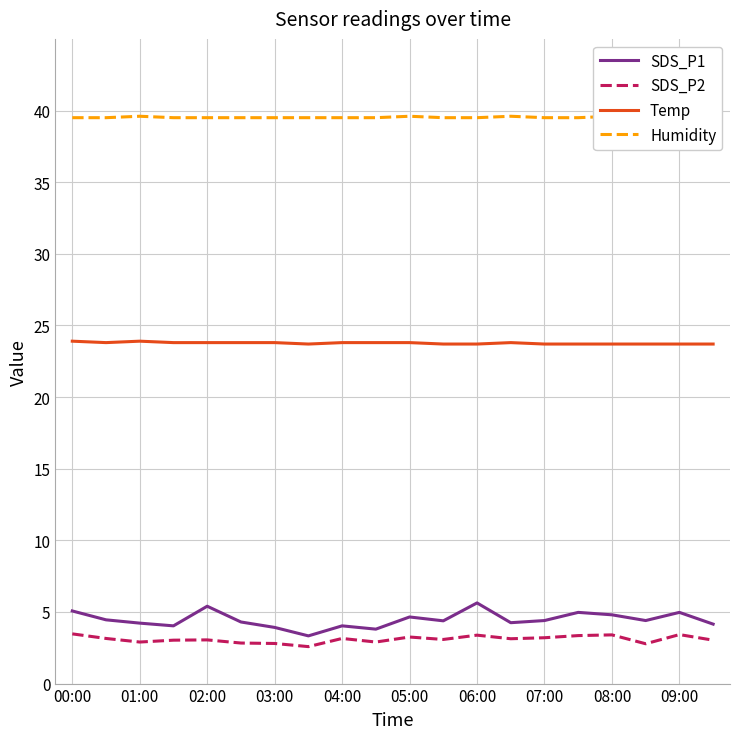

What is the sum of all SDS_P1 values?

89.2